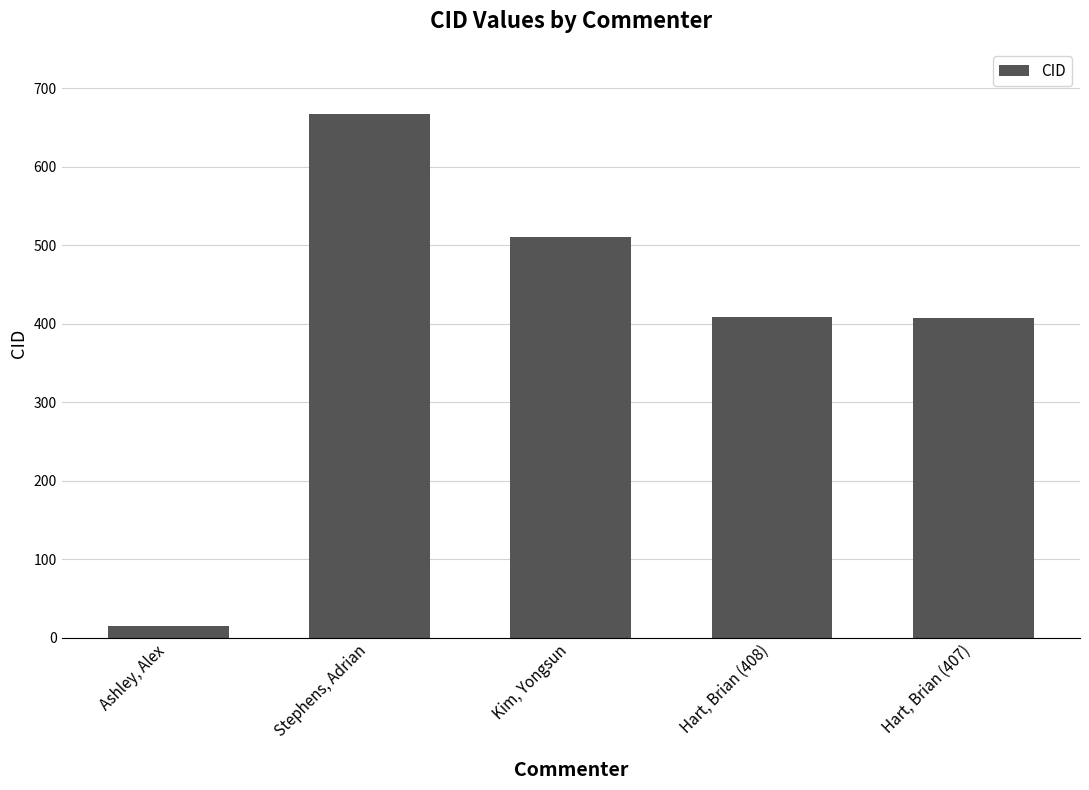

Rank the categories by value from highest to lowest.

Stephens, Adrian, Kim, Yongsun, Hart, Brian (408), Hart, Brian (407), Ashley, Alex